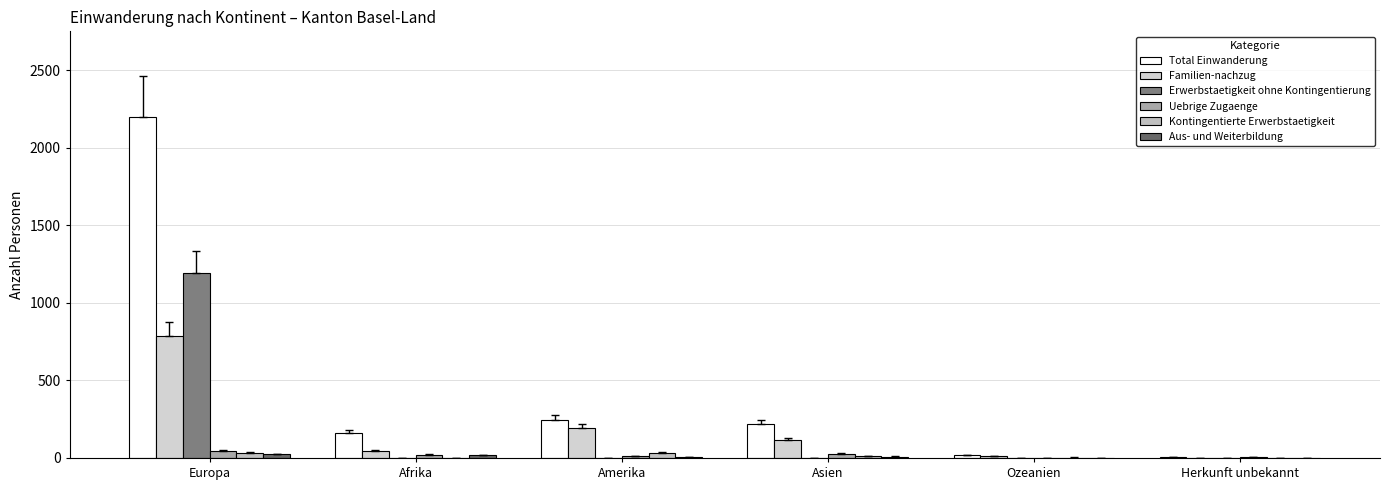

How many groups of bars are there?

6